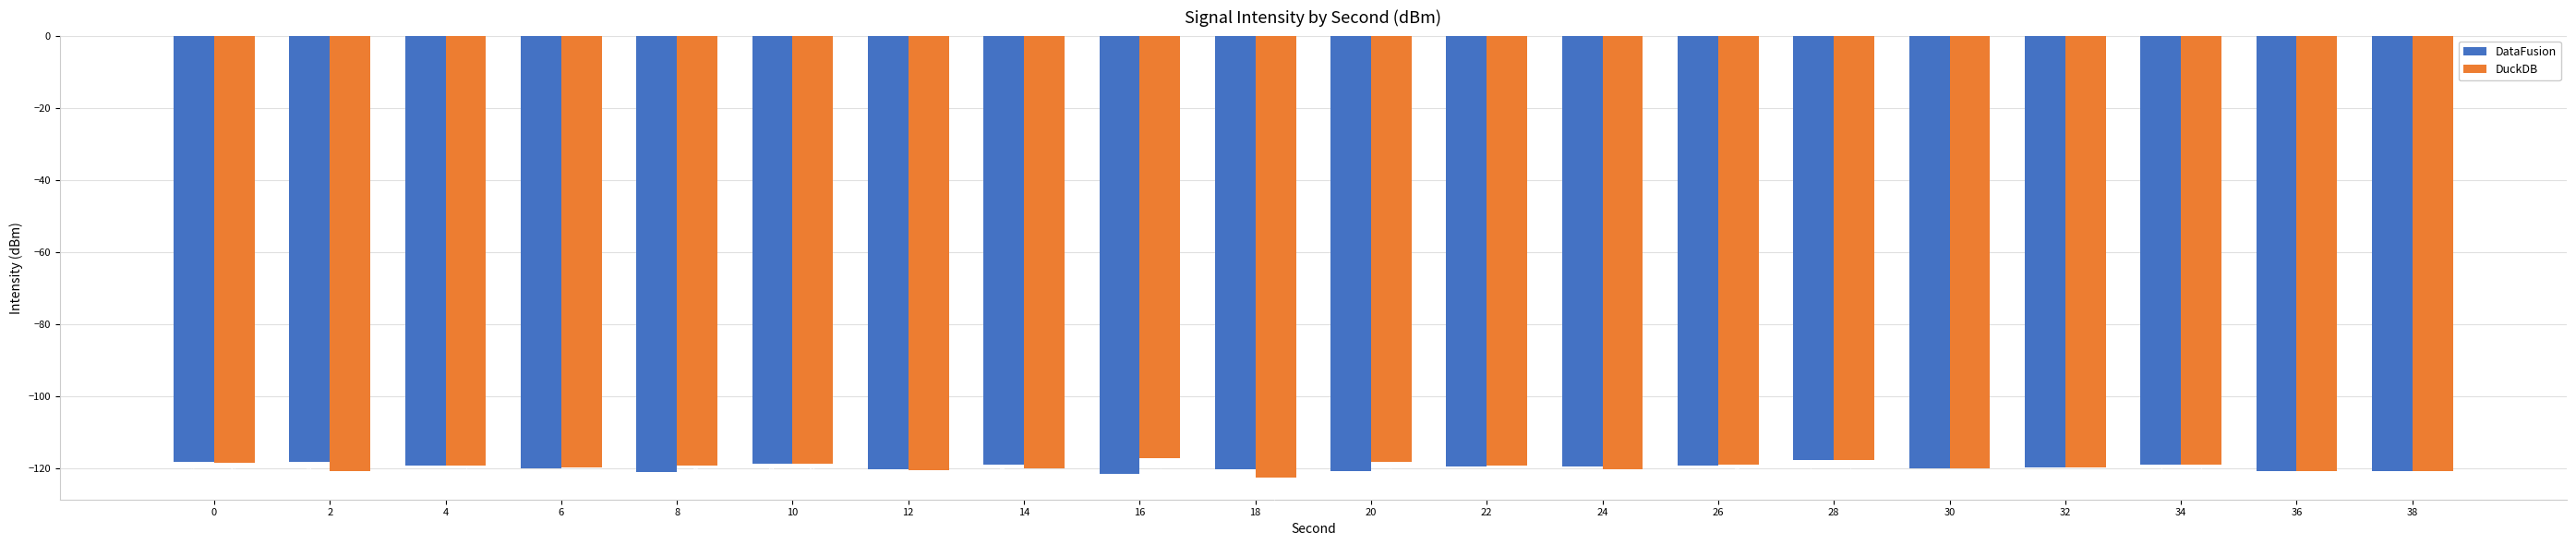

List the series in order of their overall mean, lowest first.

DataFusion, DuckDB